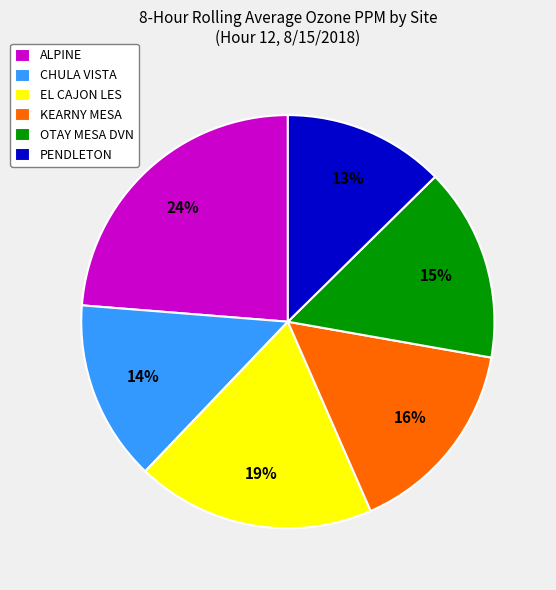

Rank the categories by value from lowest to highest.

PENDLETON, CHULA VISTA, OTAY MESA DVN, KEARNY MESA, EL CAJON LES, ALPINE